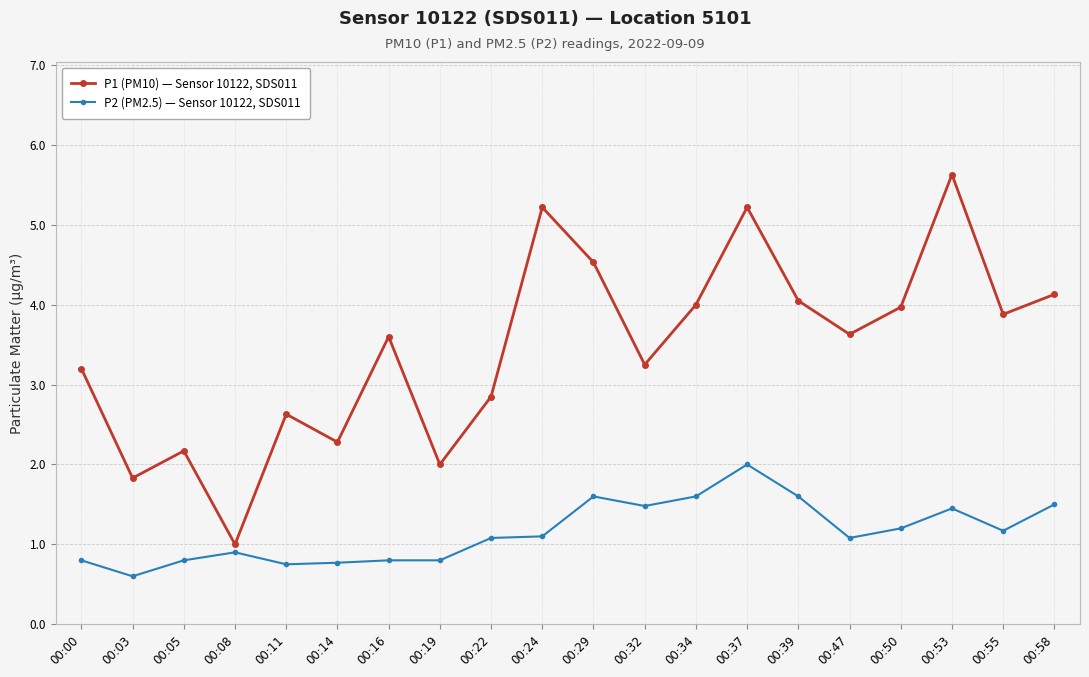

Where does the P2 (PM2.5) — Sensor 10122, SDS011 series first go above 1?

00:22